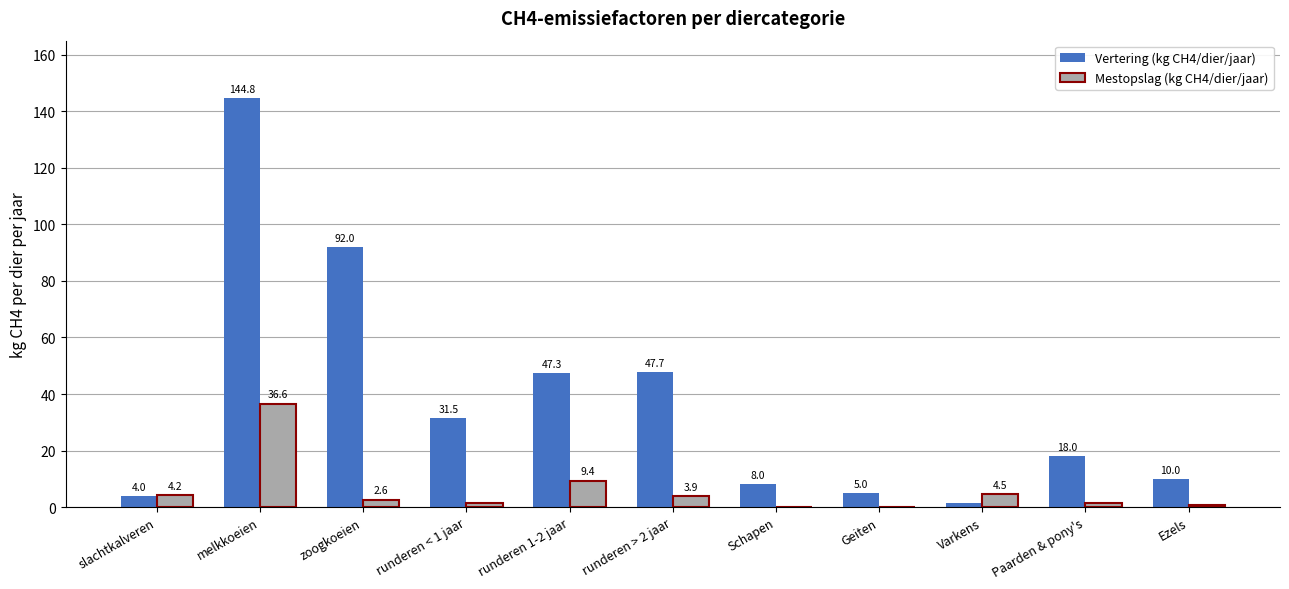

Which series has the largest total across all categories?

Vertering (kg CH4/dier/jaar)